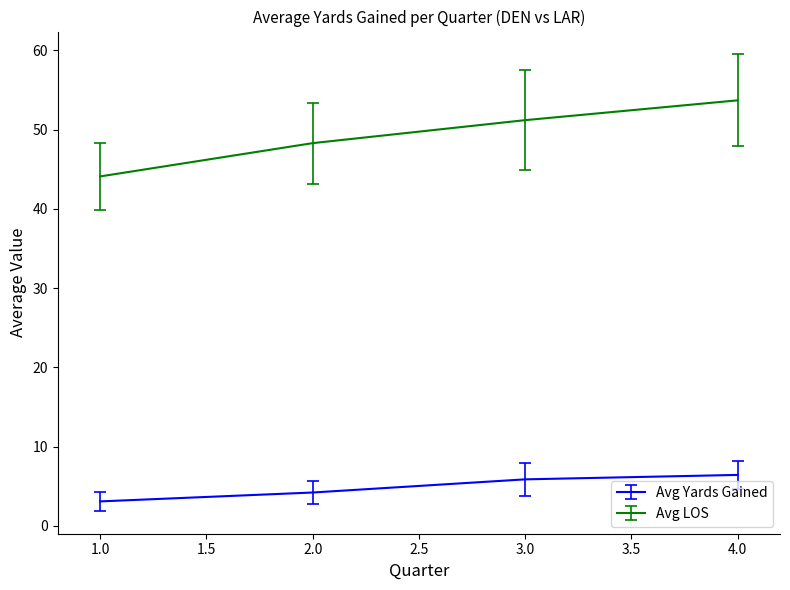

How many distinct data groups are displayed?

2